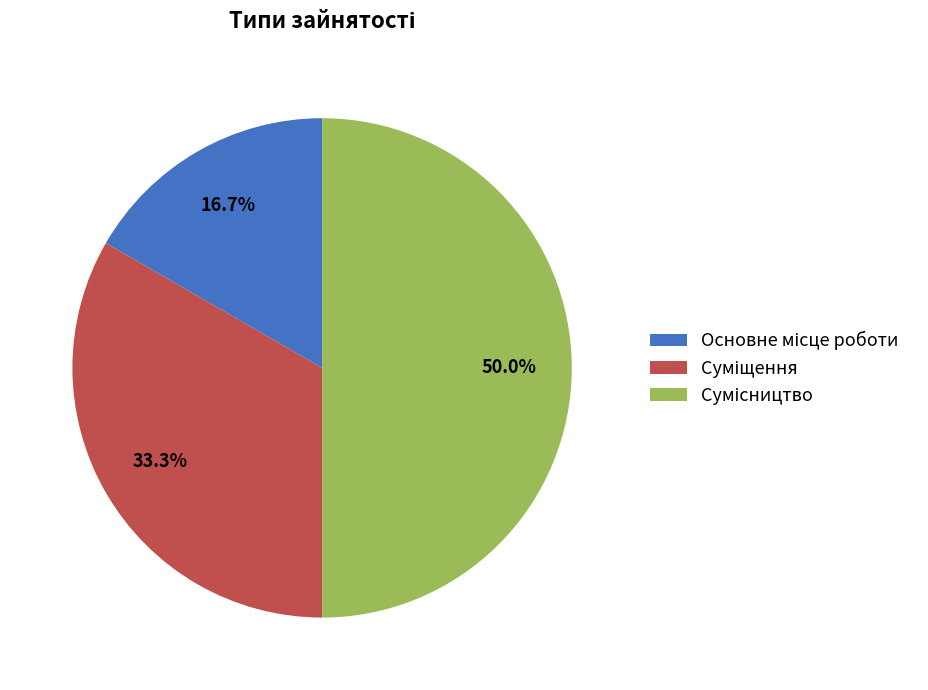

Count the number of slices in the pie.

3